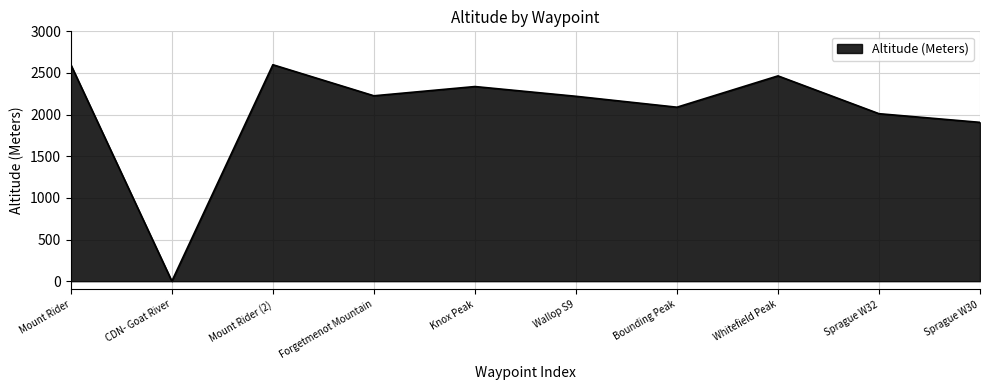

What is the change in value from CDN- Goat River to Wallop S9?

+2220